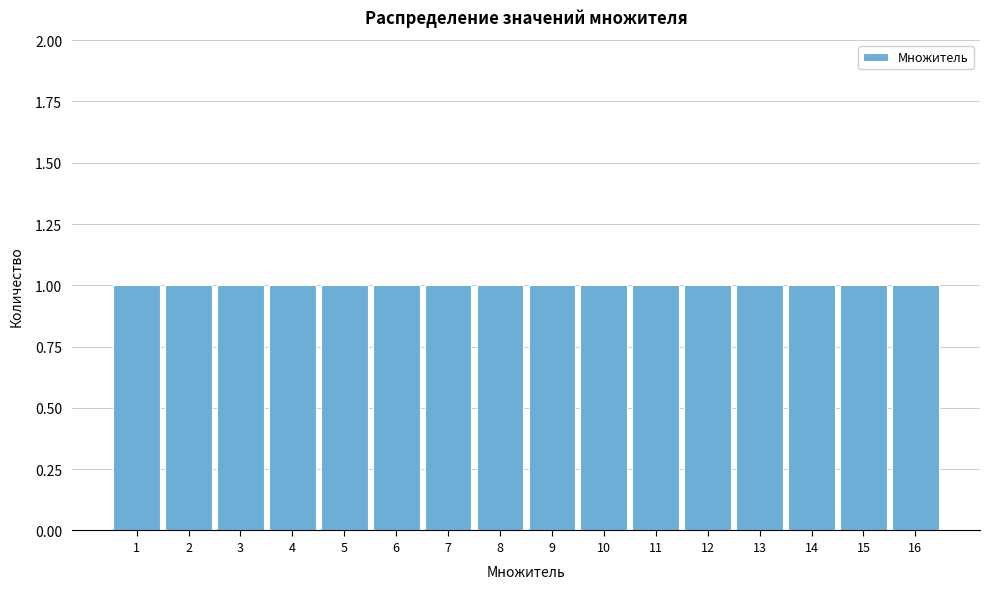

Reading left to right, list every bar in this chart as the range it spans on the x-axis followed by its height. The values are not printed on the chart, so give them approximately, as read against the axis.

0.5 to 1.5: 1
1.5 to 2.5: 1
2.5 to 3.5: 1
3.5 to 4.5: 1
4.5 to 5.5: 1
5.5 to 6.5: 1
6.5 to 7.5: 1
7.5 to 8.5: 1
8.5 to 9.5: 1
9.5 to 10.5: 1
10.5 to 11.5: 1
11.5 to 12.5: 1
12.5 to 13.5: 1
13.5 to 14.5: 1
14.5 to 15.5: 1
15.5 to 16.5: 1